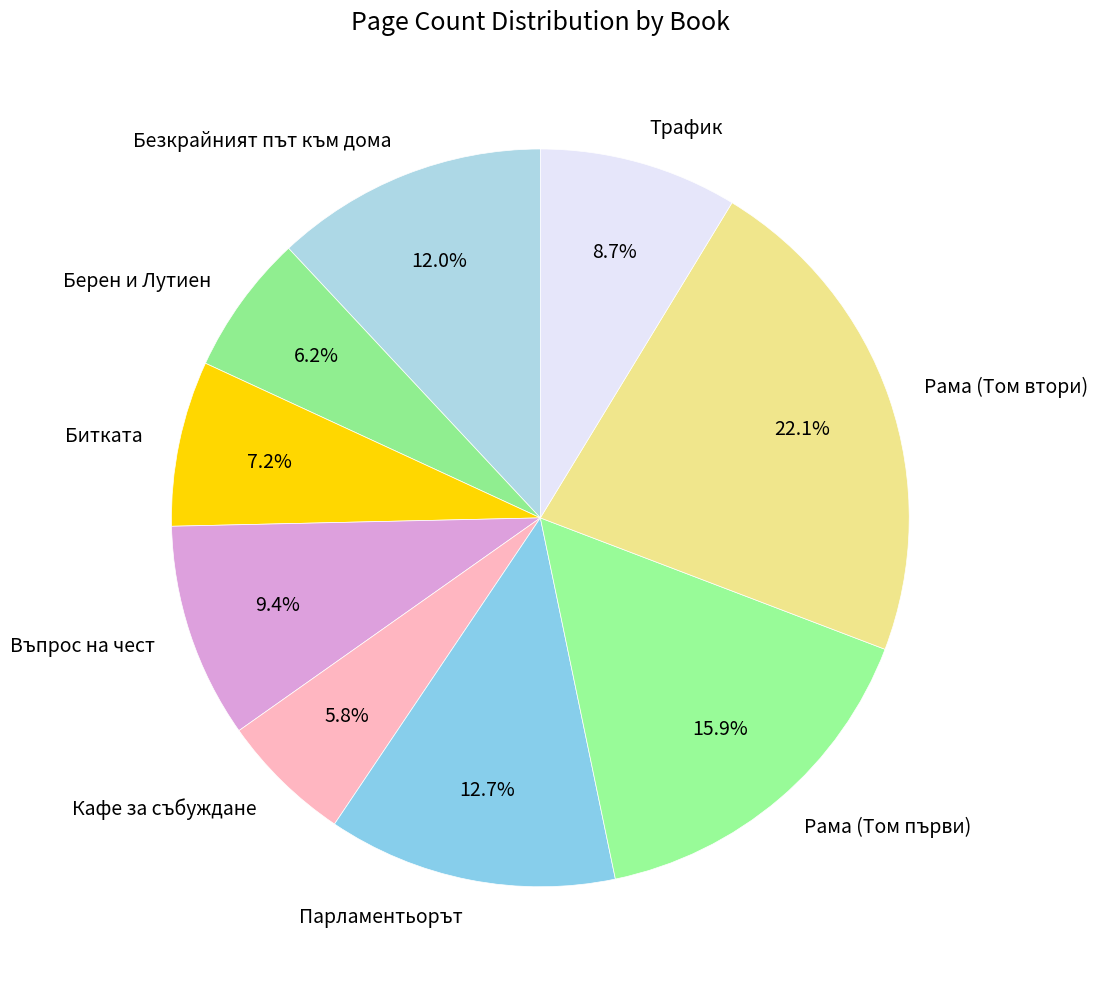

What portion of the pie excludes Въпрос на чест?

90.6%